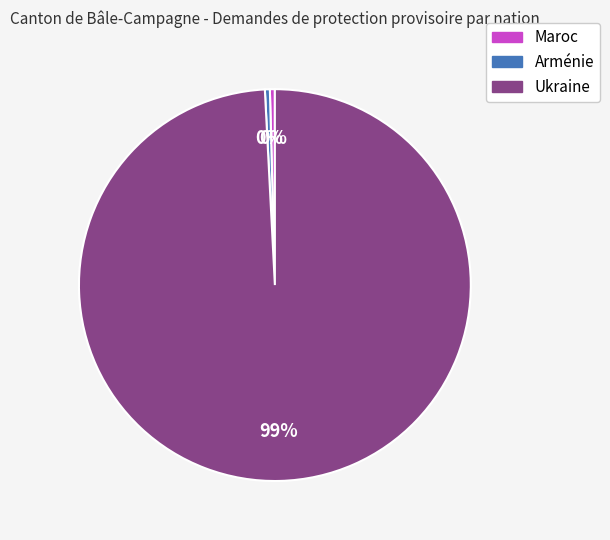

Which slice represents more than half of the pie?

Ukraine